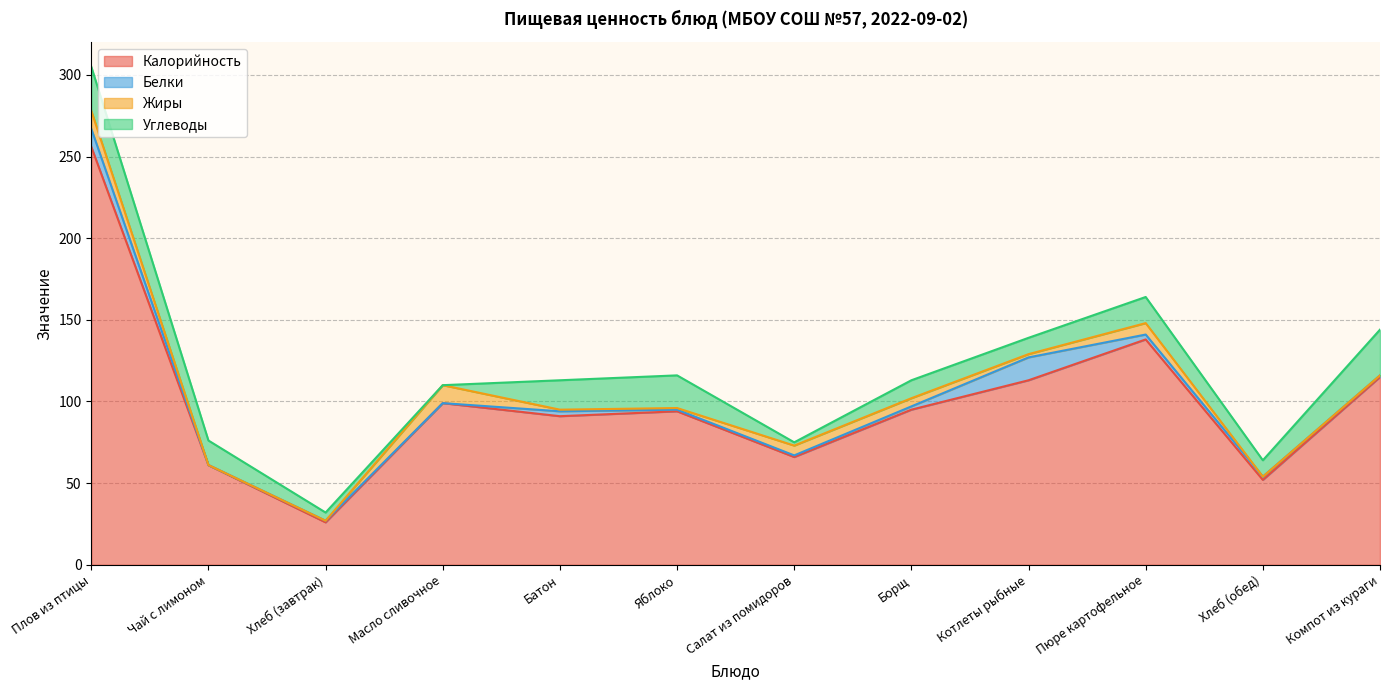

Which series changed the most between Плов из птицы and Компот из кураги?

Калорийность